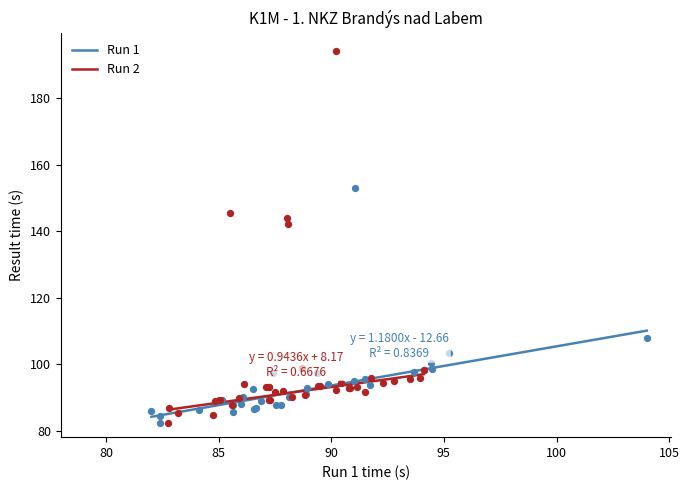

Which series has the widest spread of Y values?

Run 2